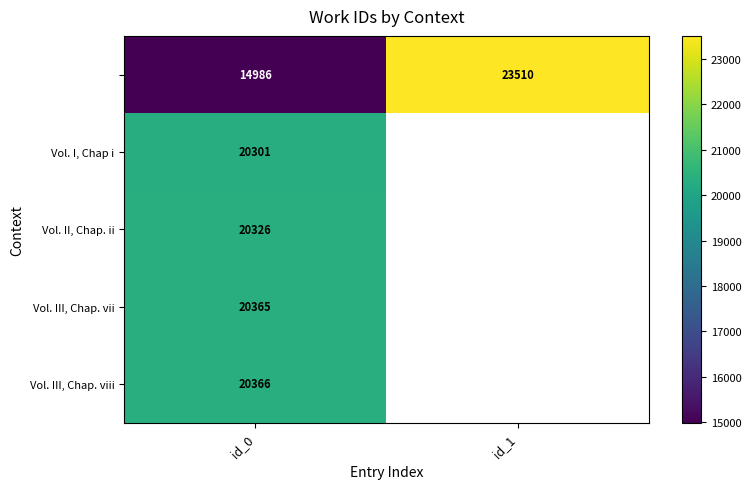

Between id_1 and id_0, which is larger?

id_1